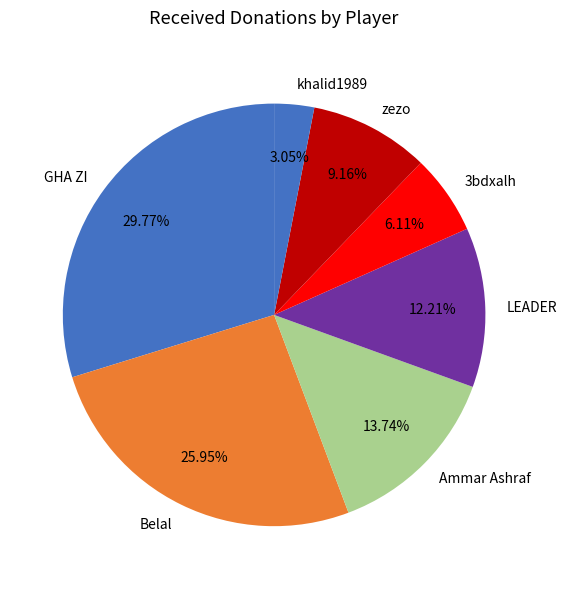

How many segments does this pie chart have?

7